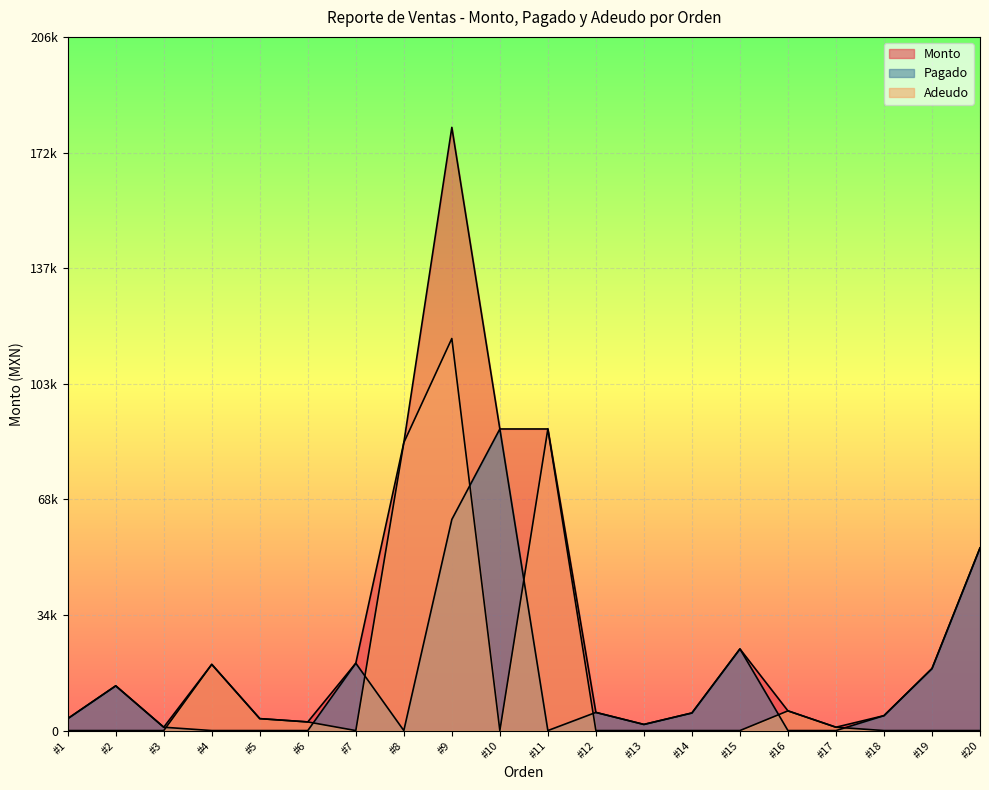

True or false: Monto has a value of 180000 at #9.

True